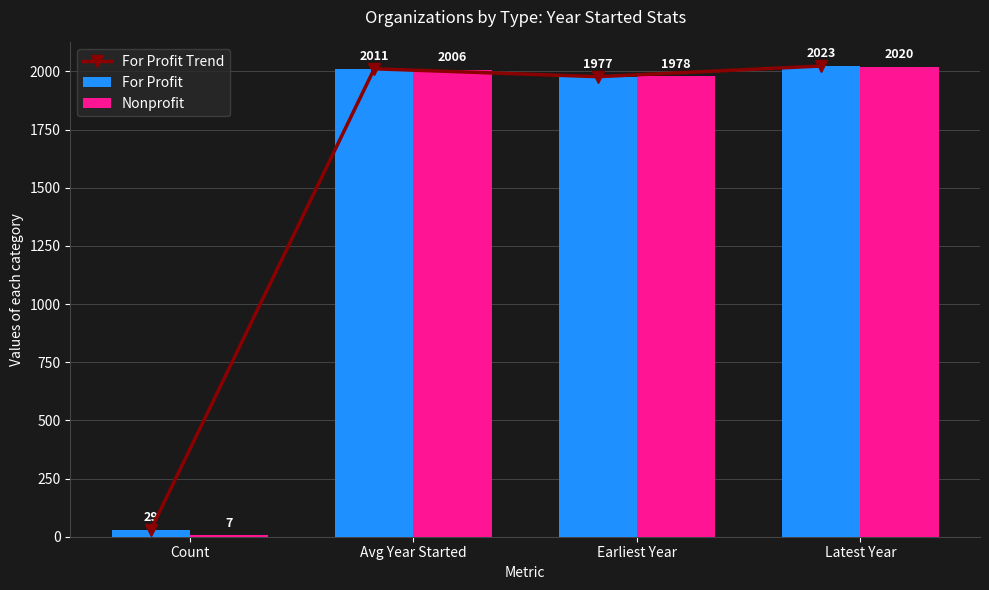

Is the value of For Profit at Latest Year greater than the value of For Profit Trend at Earliest Year?

Yes